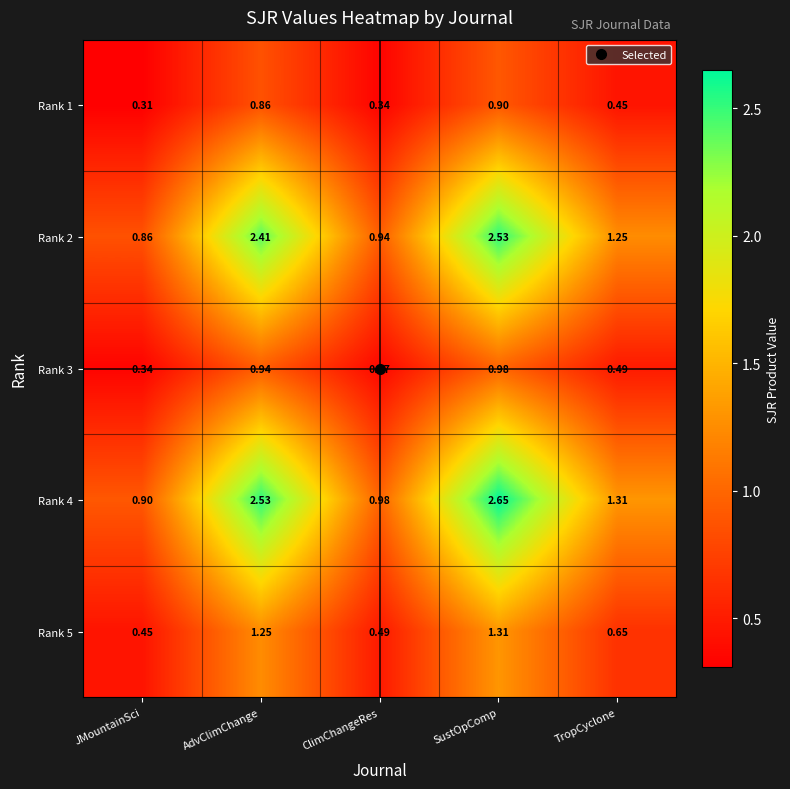

Is the value of Rank 1 at AdvClimChange greater than the value of Rank 5 at JMountainSci?

Yes